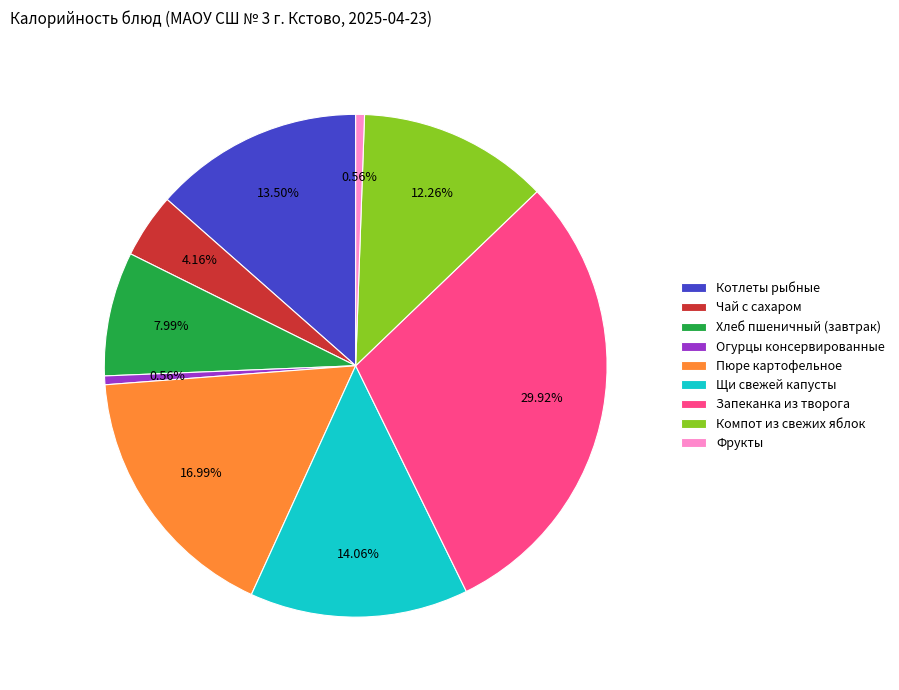

How many segments does this pie chart have?

9